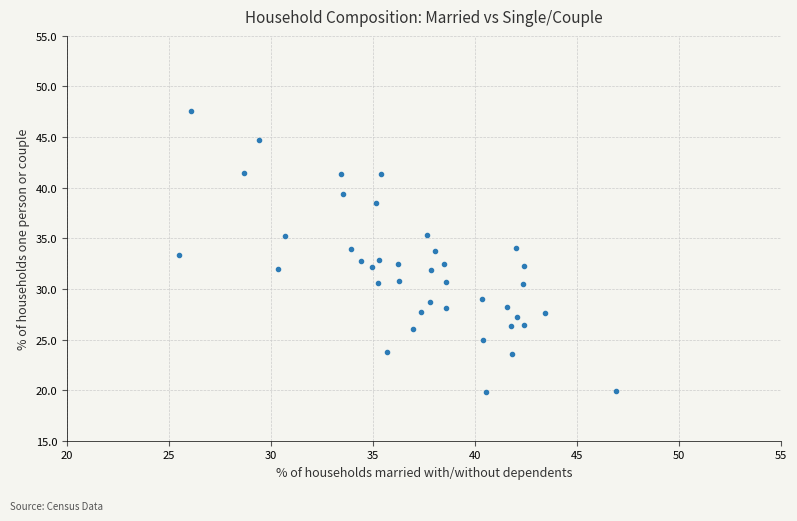

What is the range of X values (max minus min)?

21.4